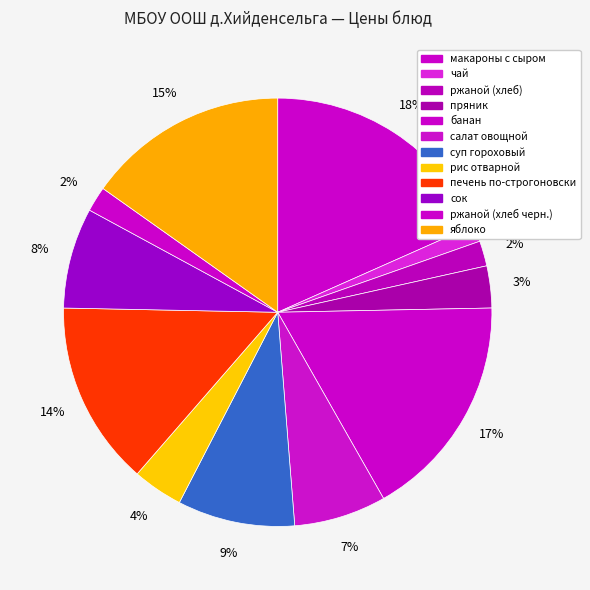

To the nearest percent, what percentage of the pie is сок?

8%